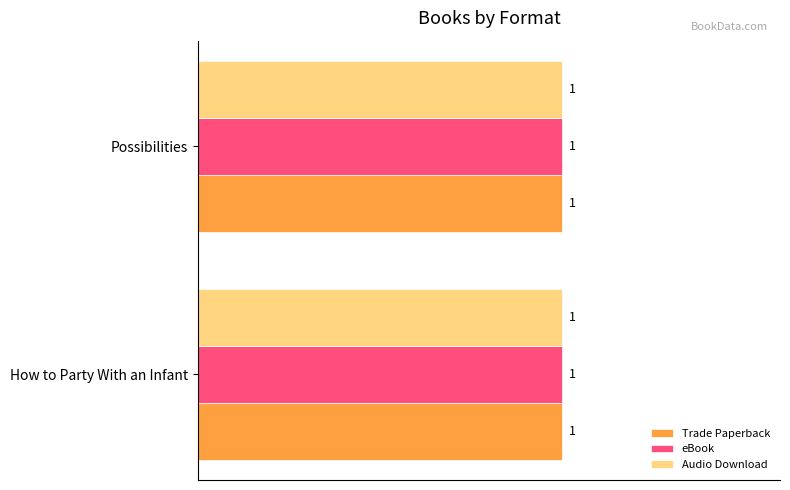

Are the bars grouped side by side (vs. stacked)?

Yes